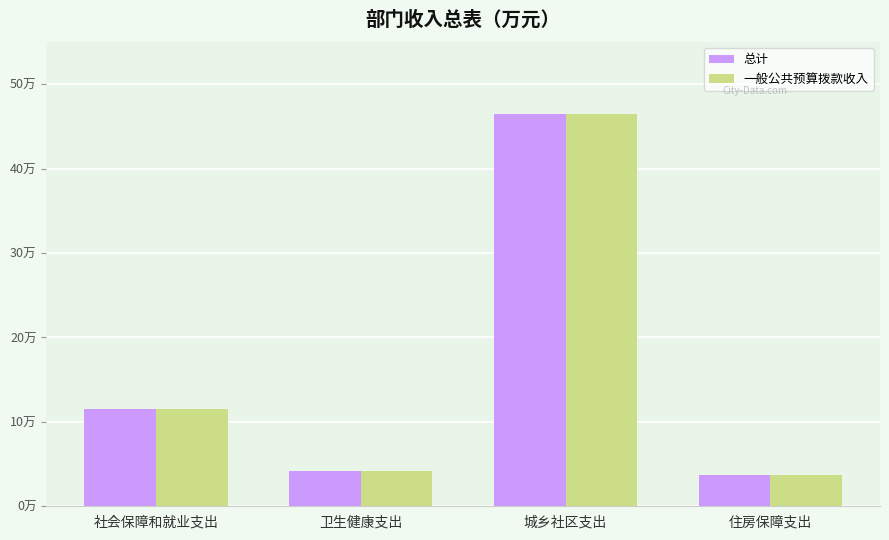

Does the chart contain any negative values?

No